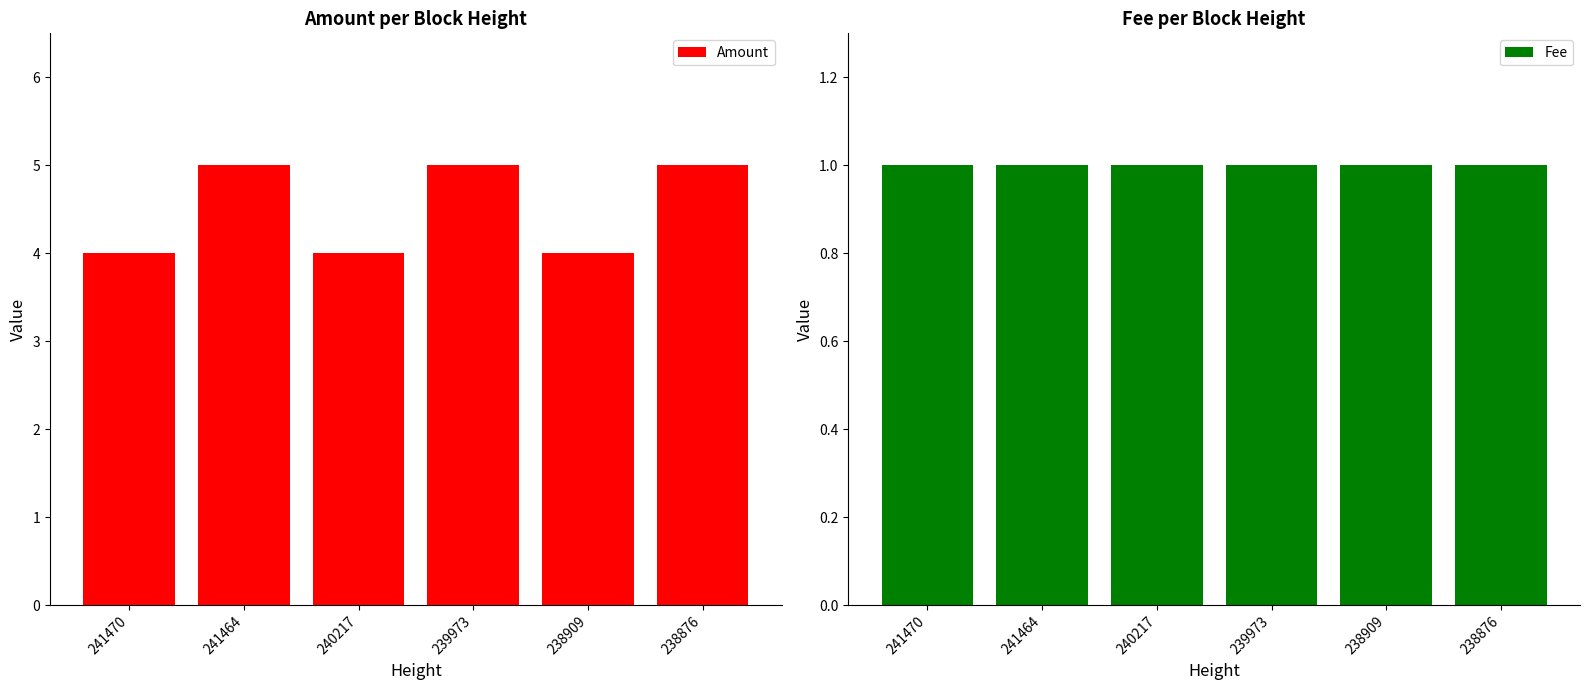

Is it true that Amount equals 7 at 238909?

False